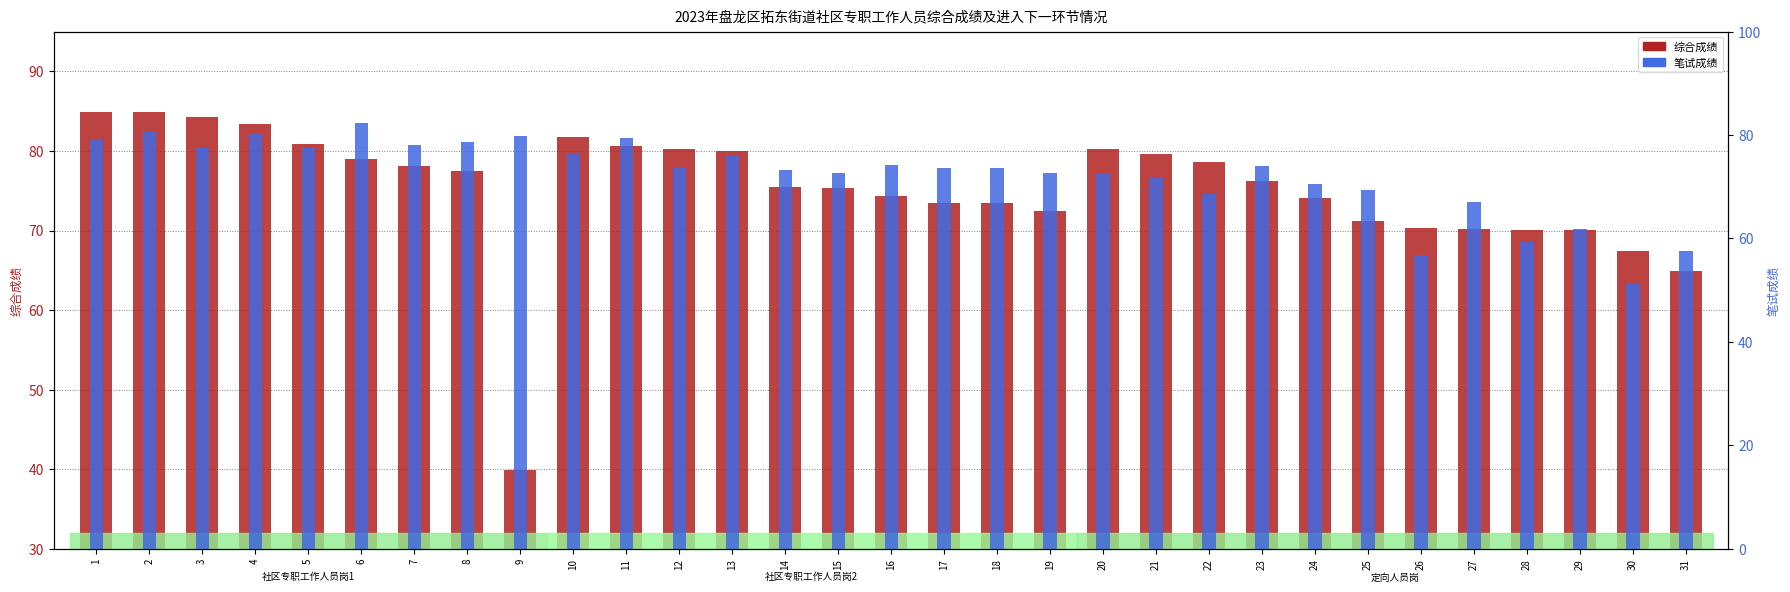

Does the chart contain any negative values?

No